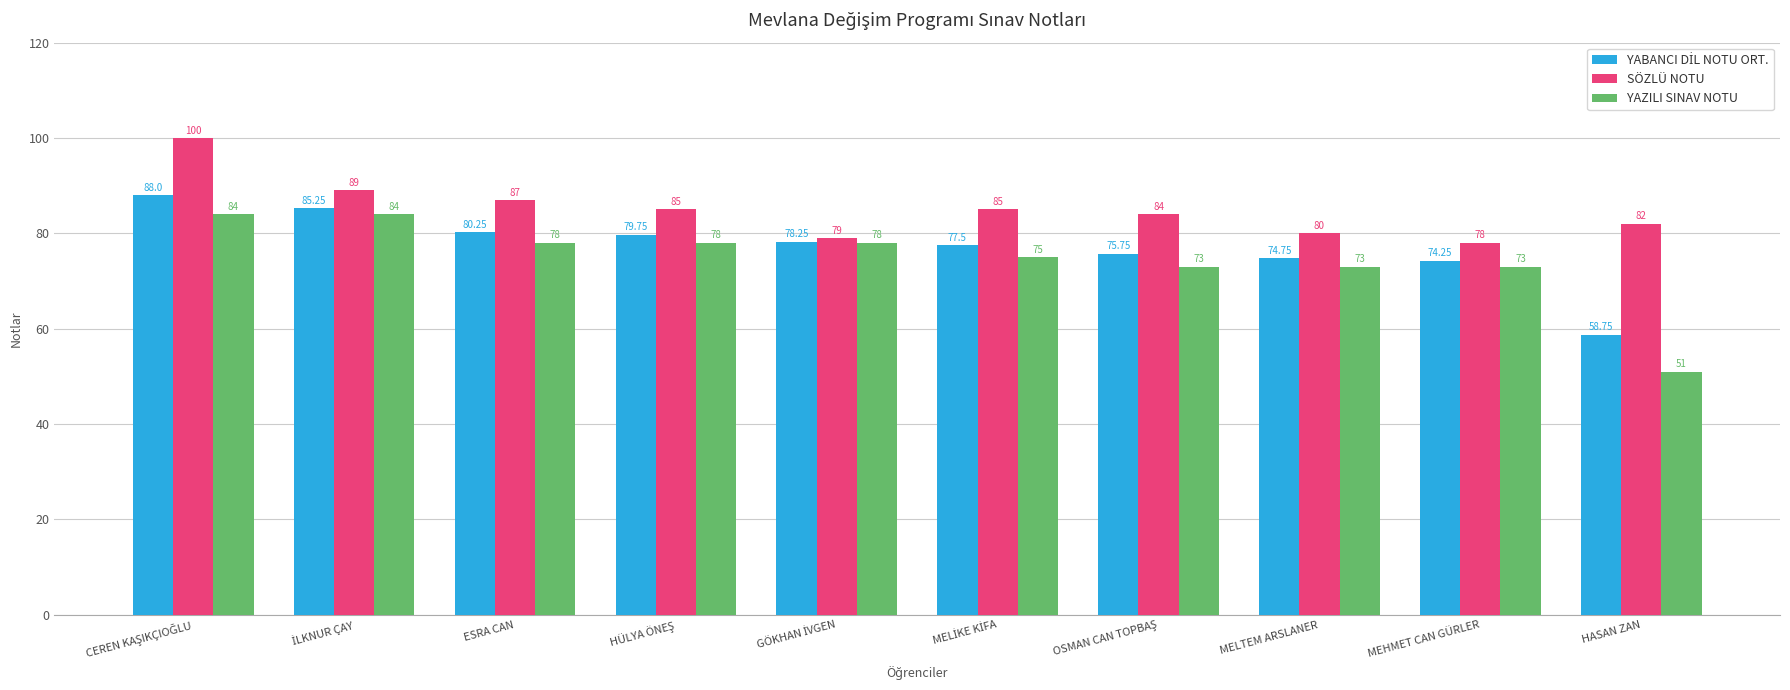

What is the difference between the maximum and minimum values in the YAZILI SINAV NOTU series?

33.0